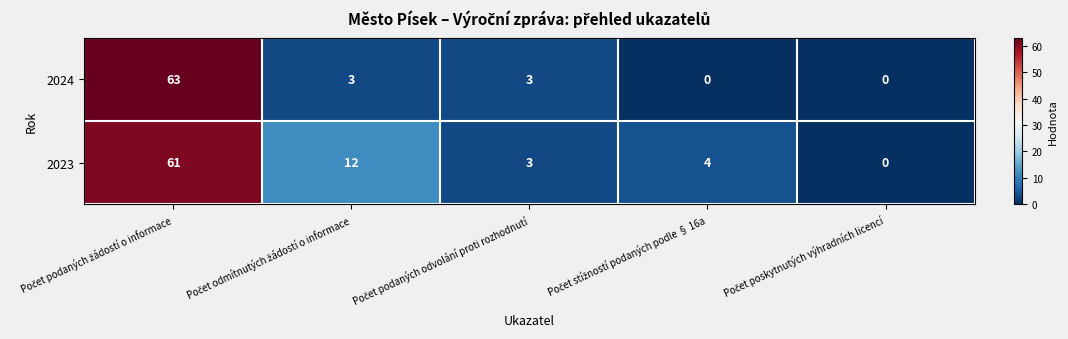

Which series has the largest total across all categories?

2023